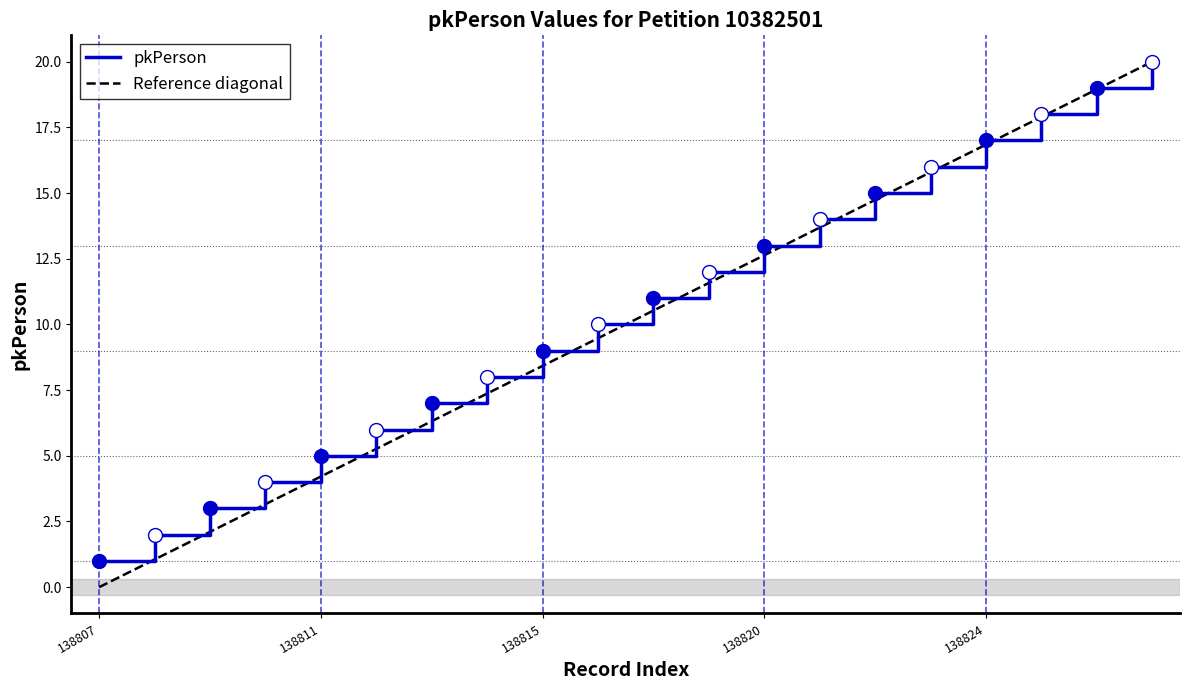

Reading left to right, extract all data points from this chart.

138807=1	138808=2	138809=3	138810=4	138811=5	138812=6	138813=7	138814=8	138815=9	138816=10	138817=11	138818=12	138820=13	138821=14	138822=15	138823=16	138824=17	138825=18	138826=19	138827=20